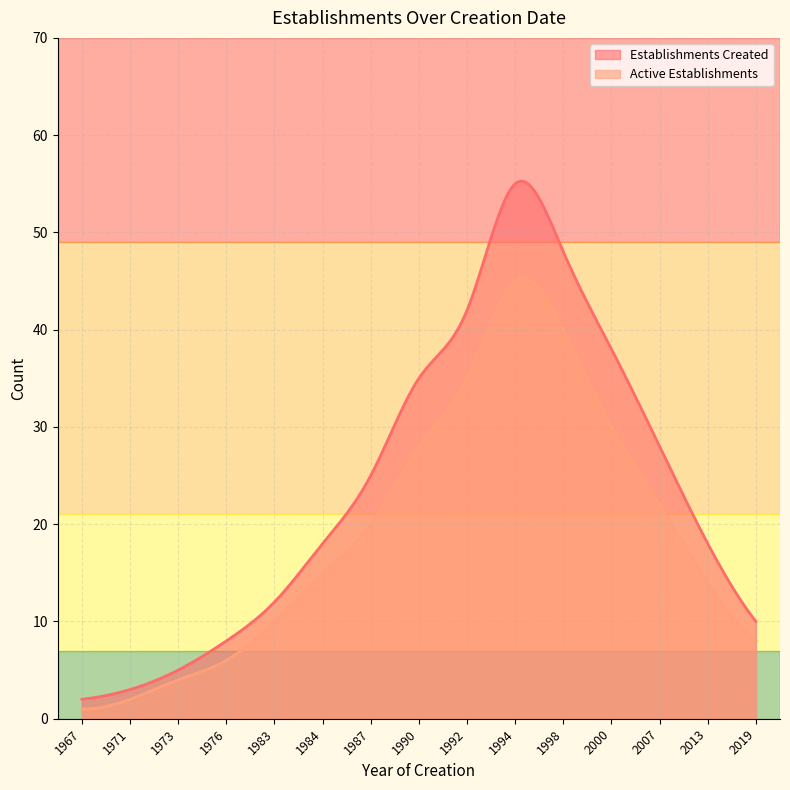

True or false: Active Establishments and Establishments Created intersect in this chart.

False